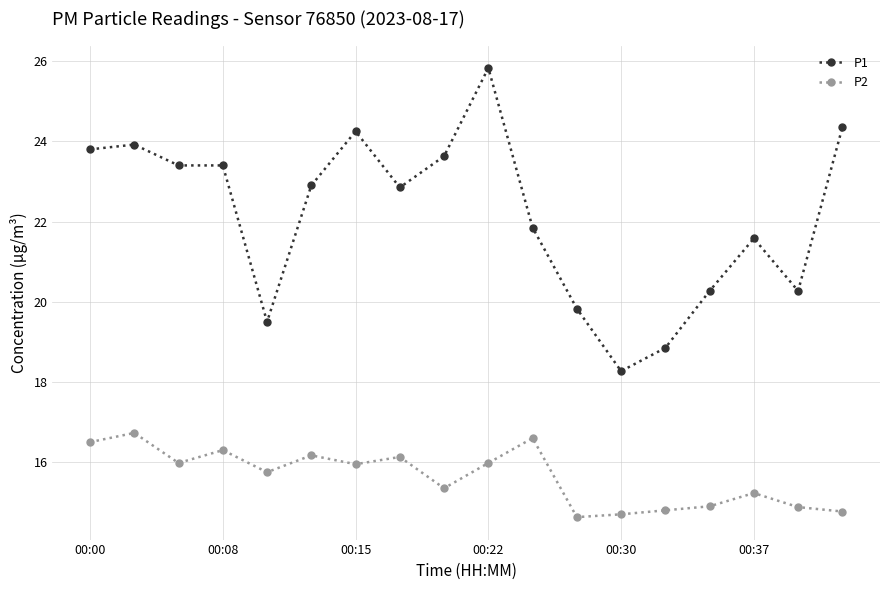

List the series in order of their overall mean, lowest first.

P2, P1